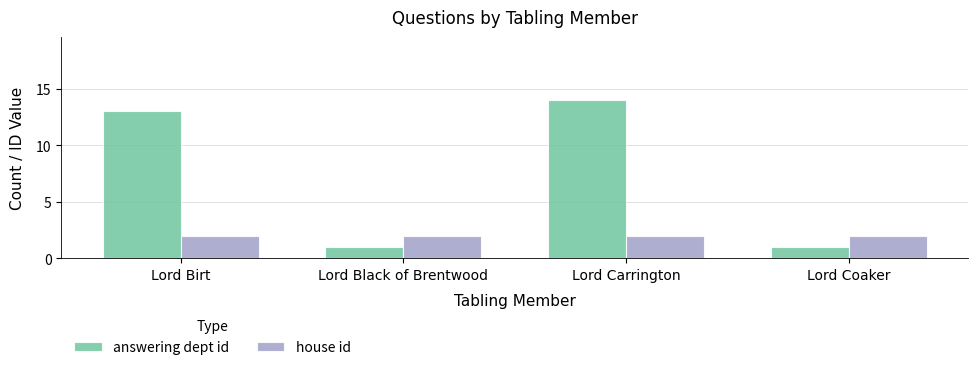

What is the minimum value for answering dept id?

1